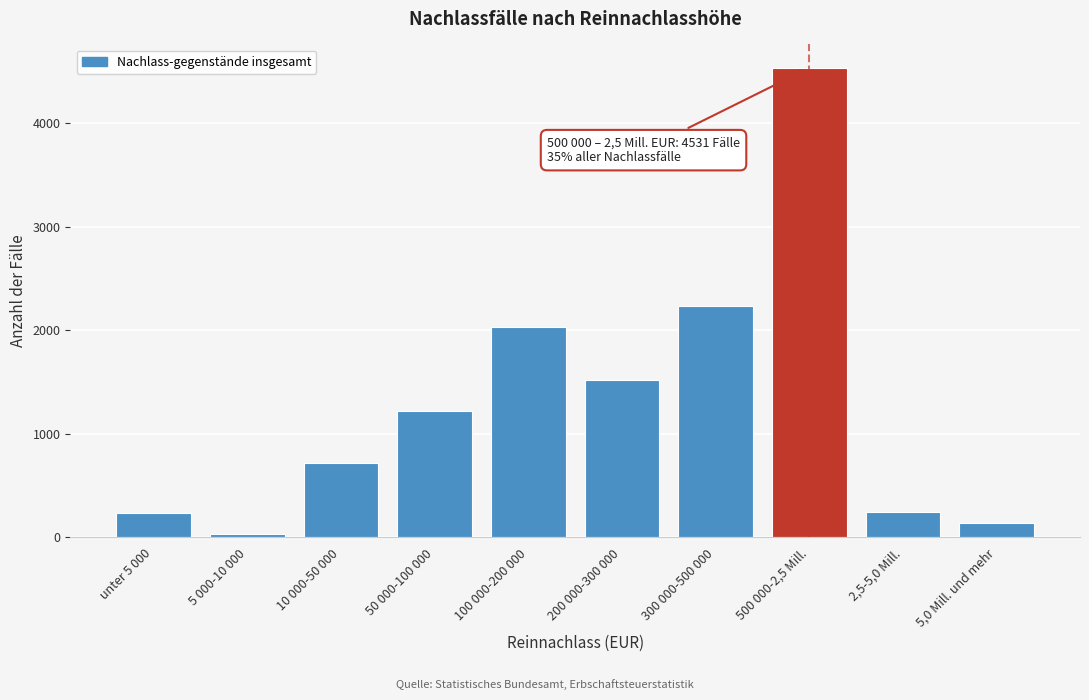

What is the ratio of the value at 300 000-500 000 to the value at unter 5 000?

9.5